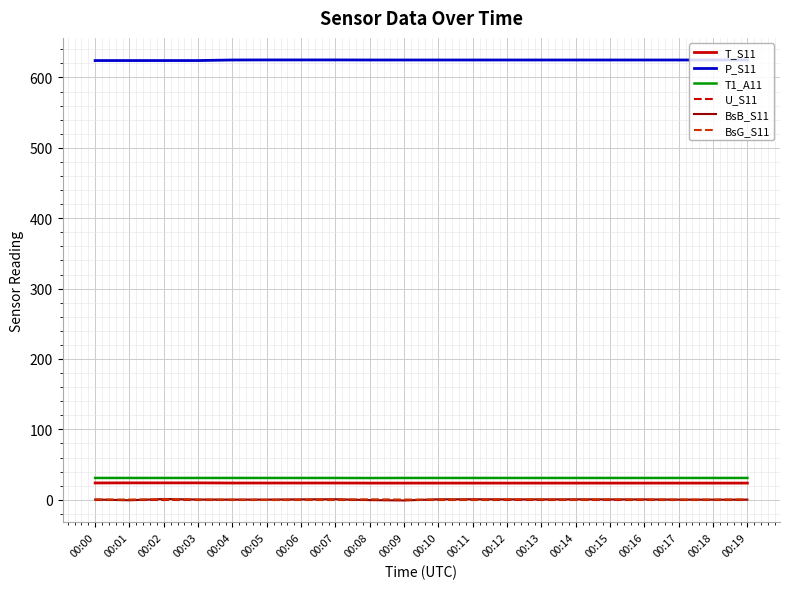

True or false: T1_A11 and BsG_S11 intersect in this chart.

False